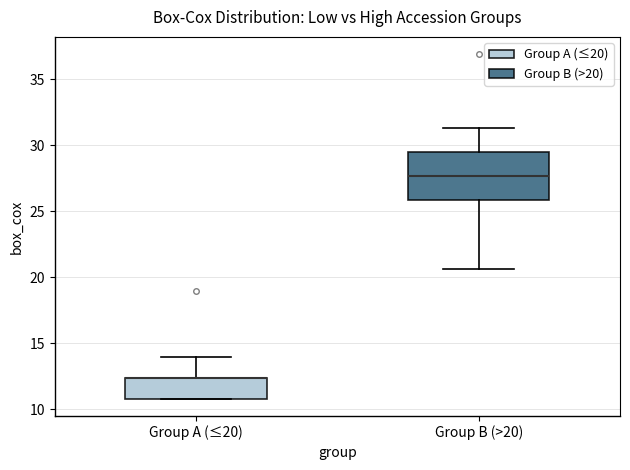

Reading left to right, read every box against the y-axis: the position of its median line, the range the box covers, and the ends of its whiskers. The values are not printed on the chart, so give them approximately, as read against the axis.

Group A (≤20): median 12.5 (drawn on the box's upper edge), box 11.0 to 12.5, whiskers 11.0 to 14.0
Group B (>20): median 27.5, box 26.0 to 29.5, whiskers 20.5 to 31.5